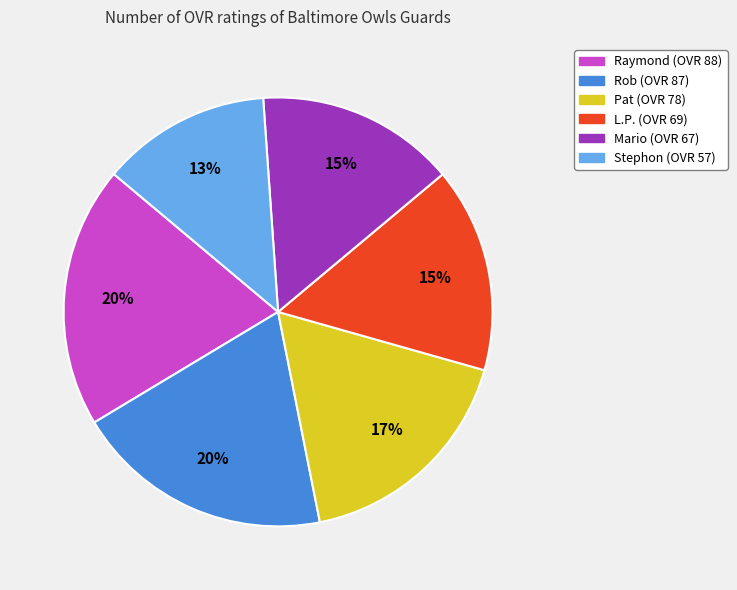

How many slices are in this pie chart?

6